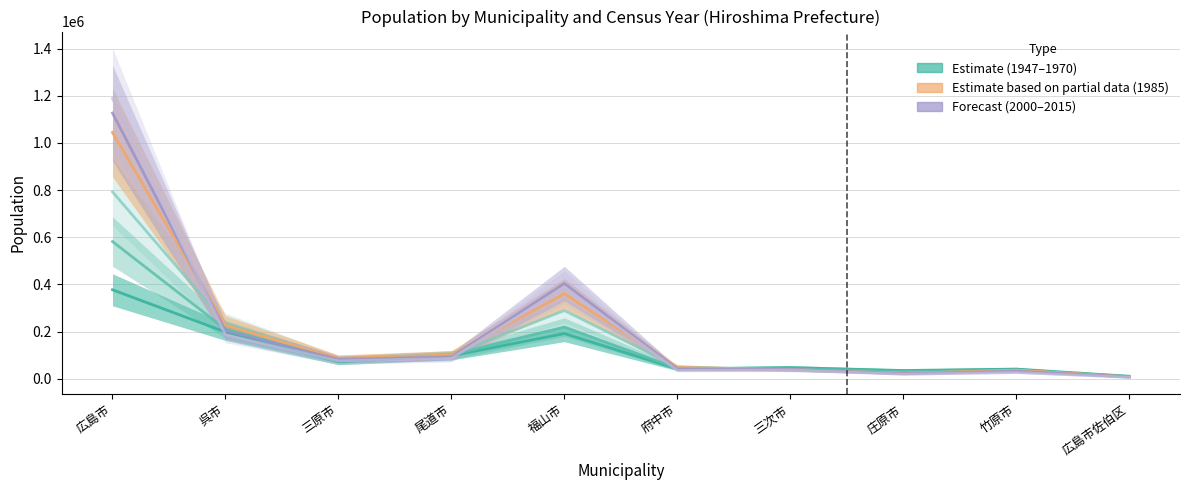

What is the total value across all series at 広島市?

5109433